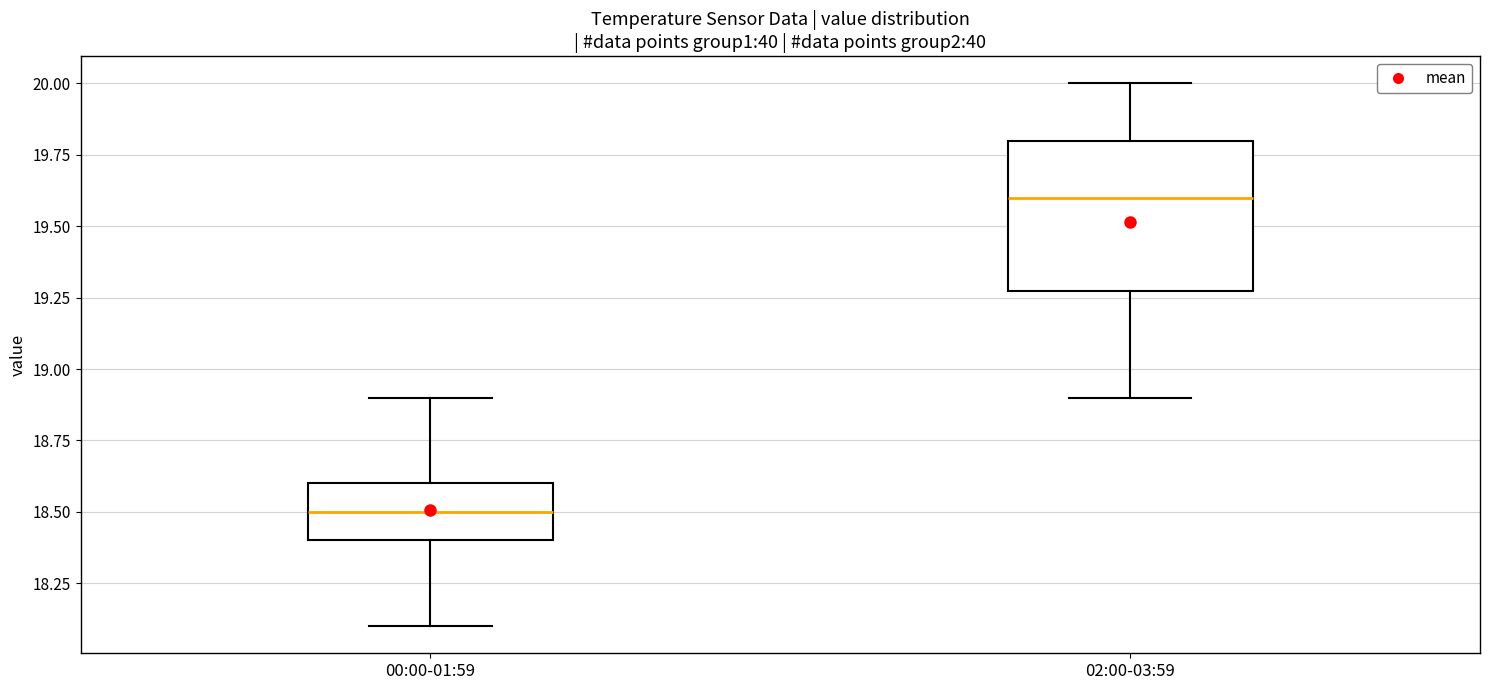

Reading left to right, transcribe this box plot: for each box, give where its median line is, the range the box spans, and where its two whiskers end, as read against the y-axis. The values are not printed on the chart, so give them approximately, as read against the axis.

00:00-01:59: median 18.5, box 18.4 to 18.6, whiskers 18.1 to 18.9
02:00-03:59: median 19.6, box 19.3 to 19.8, whiskers 18.9 to 20.0